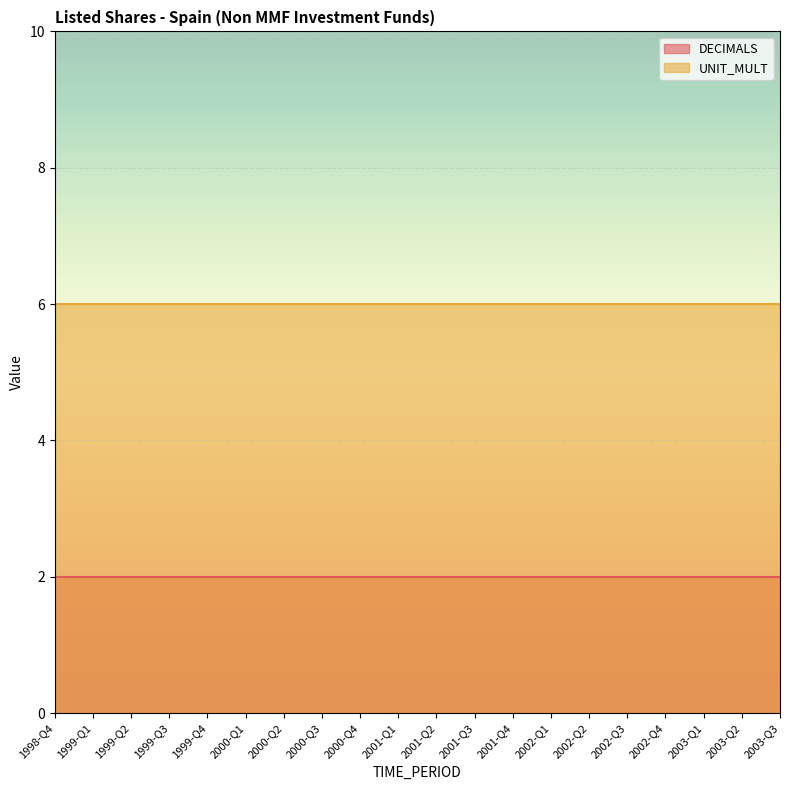

Is it true that UNIT_MULT equals 4 at 2001-Q1?

False